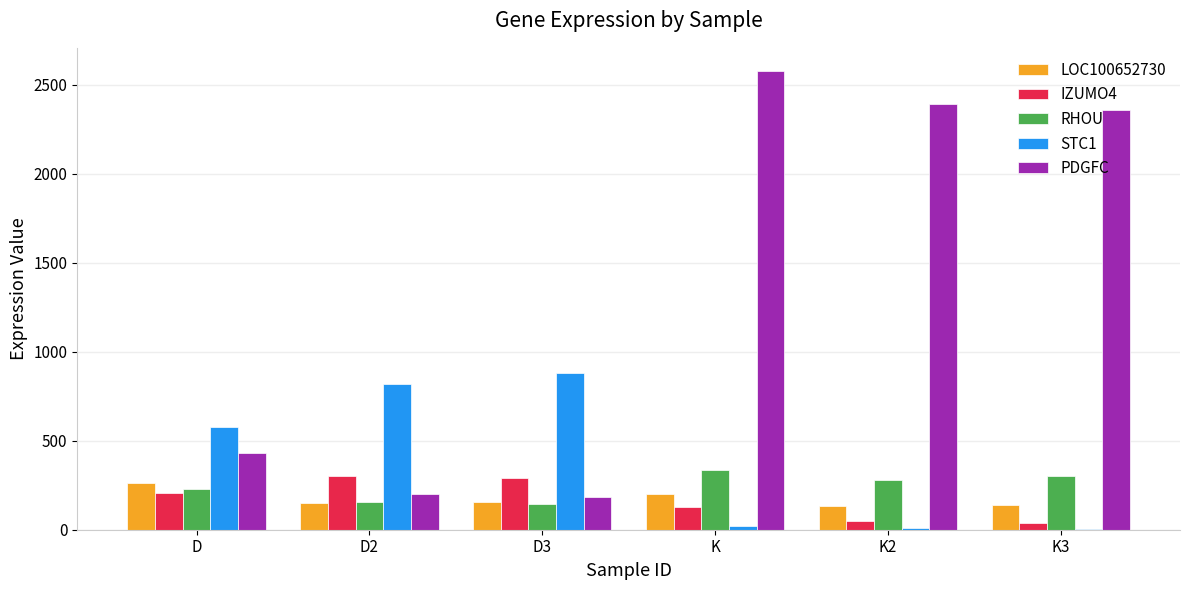

Which series has the largest total across all categories?

PDGFC